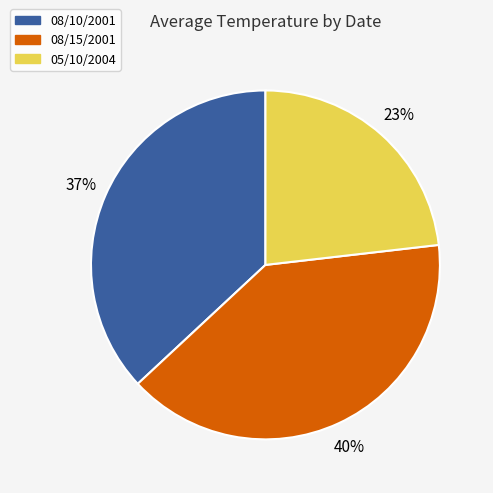

The 08/10/2001 slice represents 37% of the pie. True or false?

True